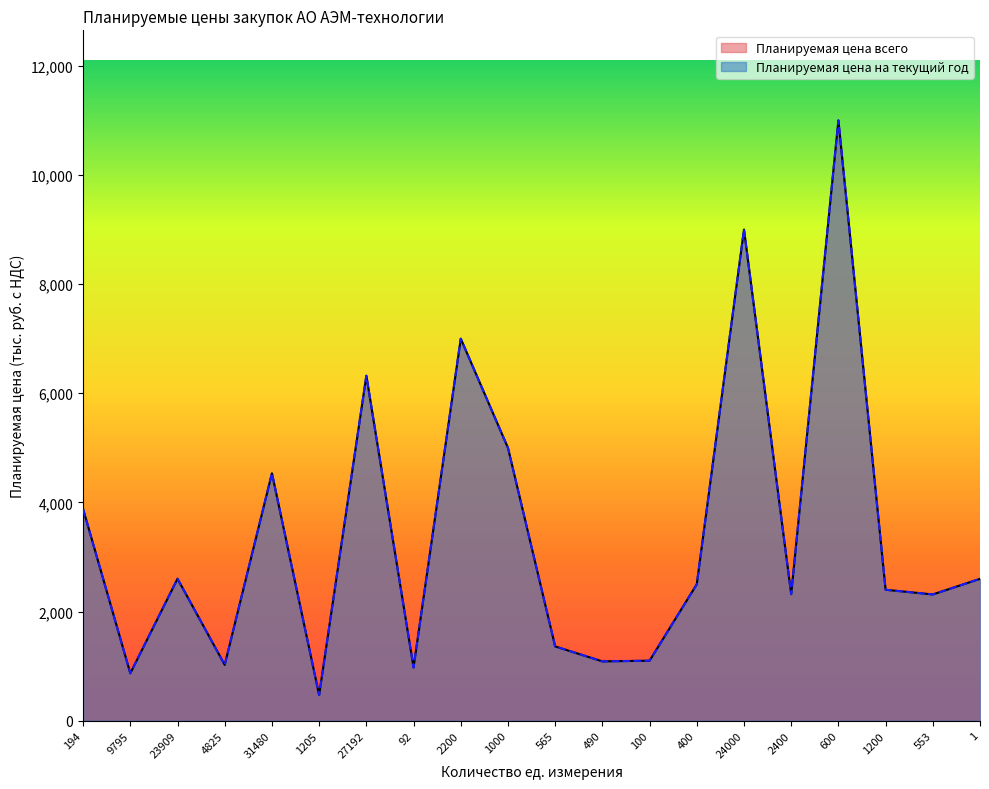

At which category is the sum across all series the highest?

600